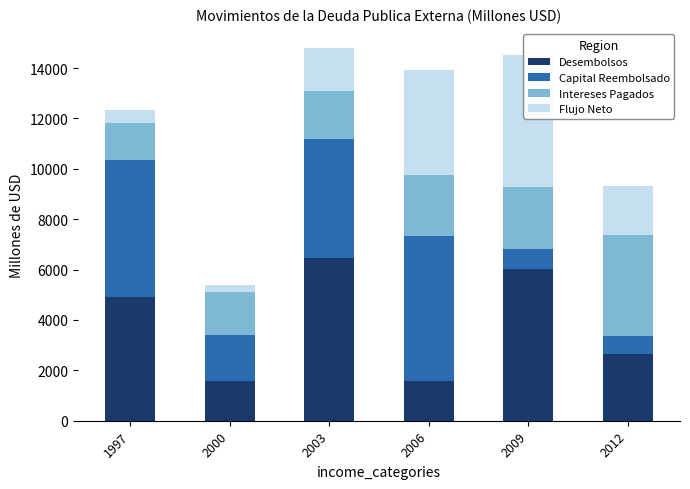

Reading right to left, extract all data points from this chart.

Desembolsos: 2663.9	6039.7	1593.0	6449.6	1567.7	4912.9
Capital Reembolsado: 689.7	785.9	5760.5	4740.3	1839.6	5421.6
Intereses Pagados: 4003.8	2447.2	2413.1	1917.4	1703.3	1492.6
Flujo Neto: 1974.2	5253.8	4167.5	1709.3	271.9	508.8